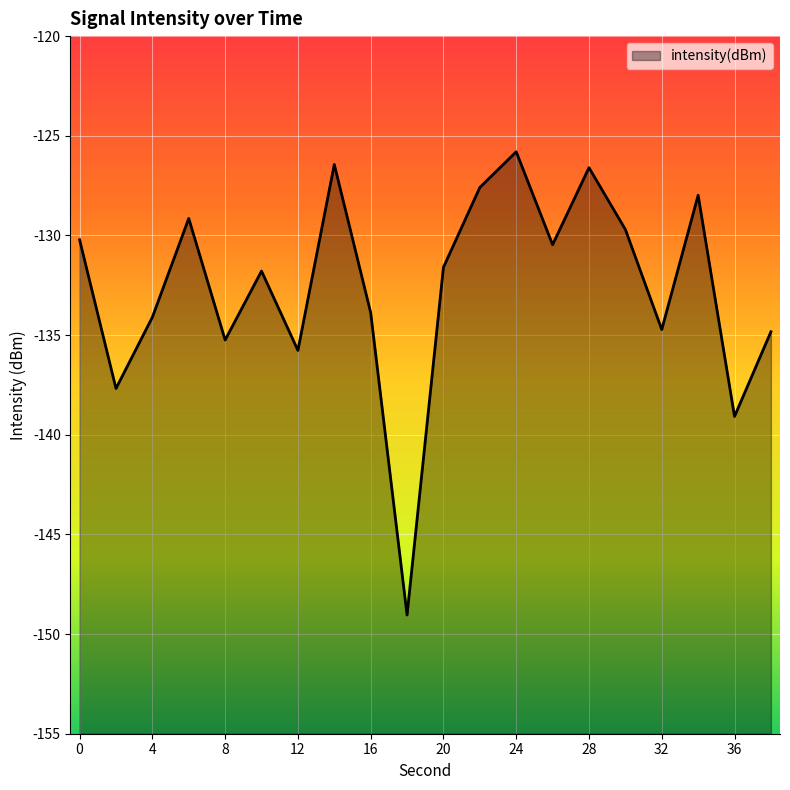

What is the change in value from 2 to 38?

+2.8